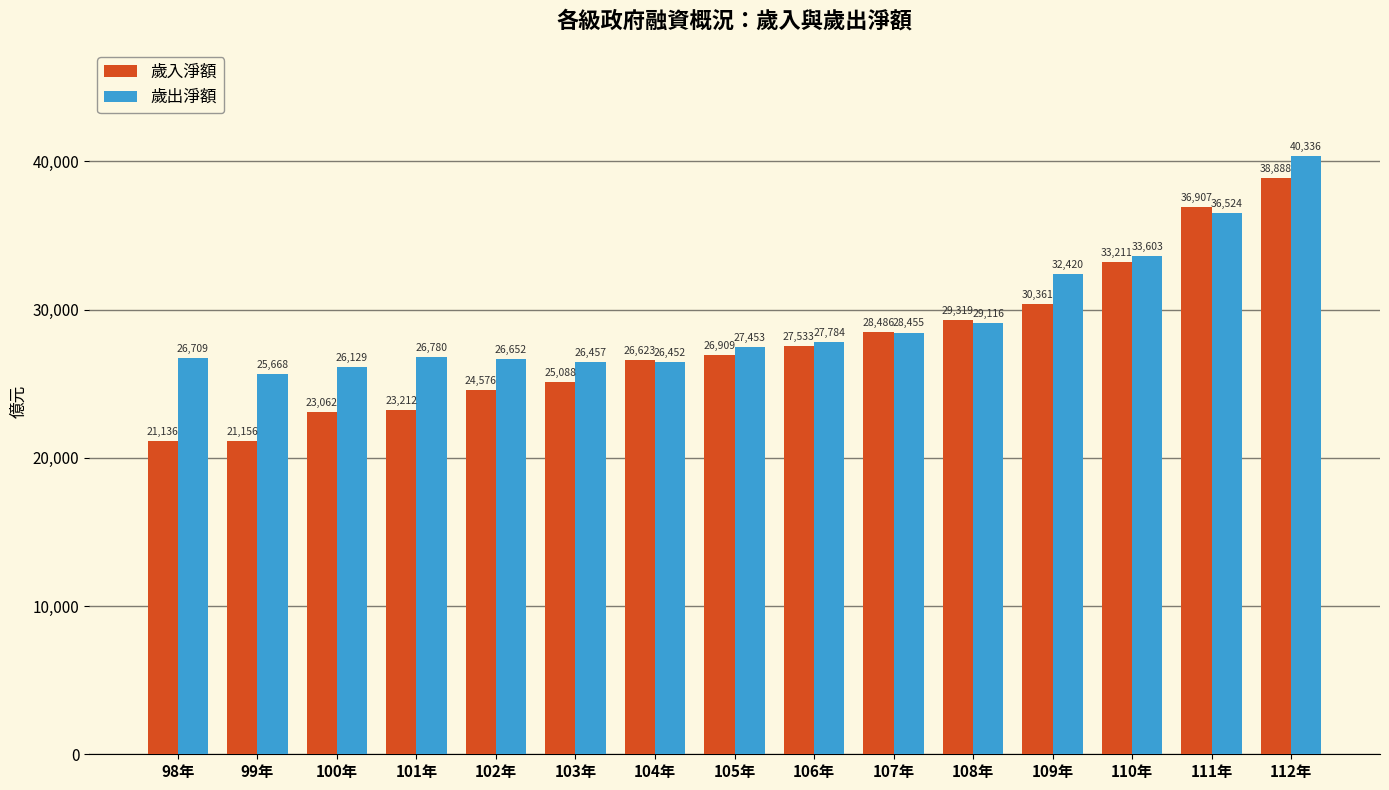

List the series in order of their overall mean, lowest first.

歲入淨額, 歲出淨額